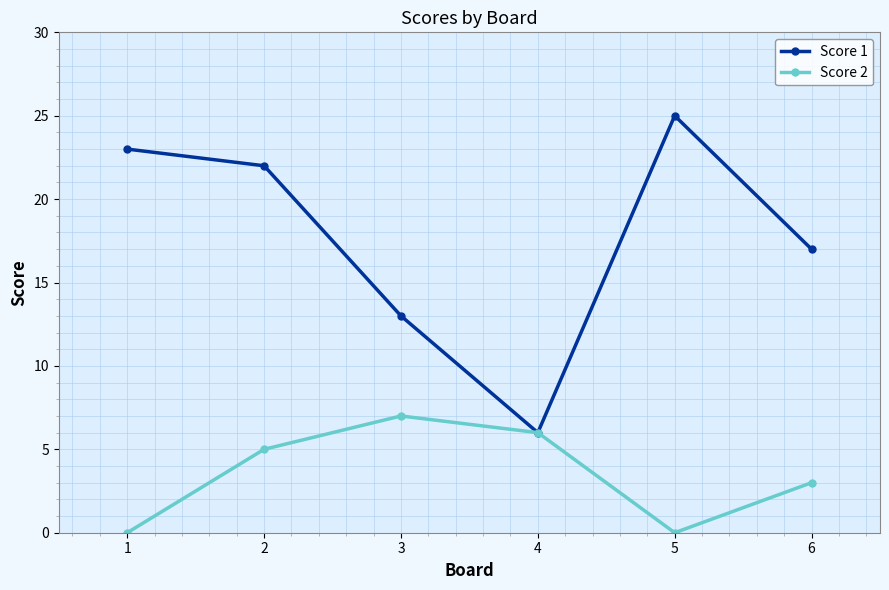

The Score 1 series shows 23 at 1. True or false?

True